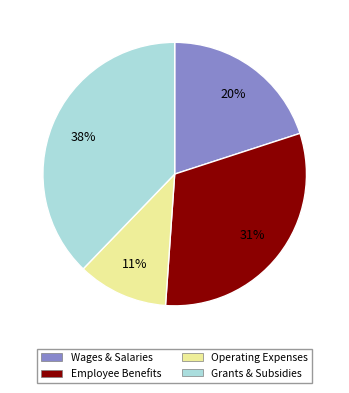

The Employee Benefits slice represents 31% of the pie. True or false?

True